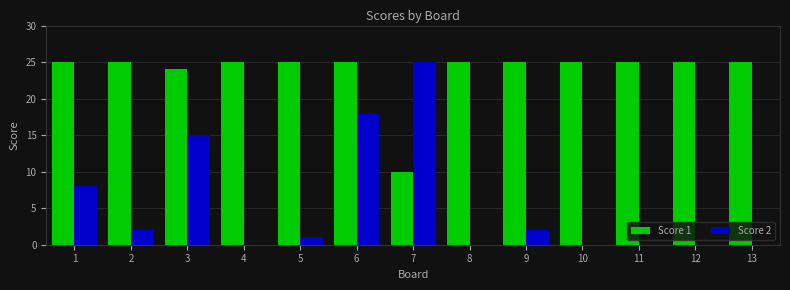

What is the greatest value displayed?

25